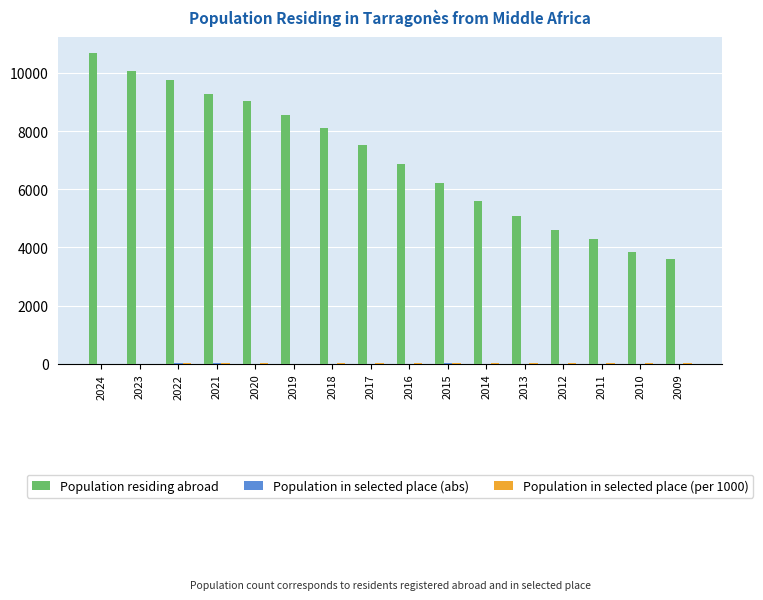

Which series has the largest total across all categories?

Population residing abroad